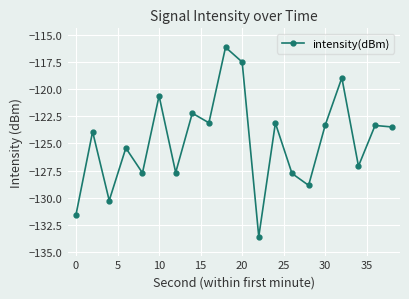

What is the value of the 9th point from the left?

-123.1